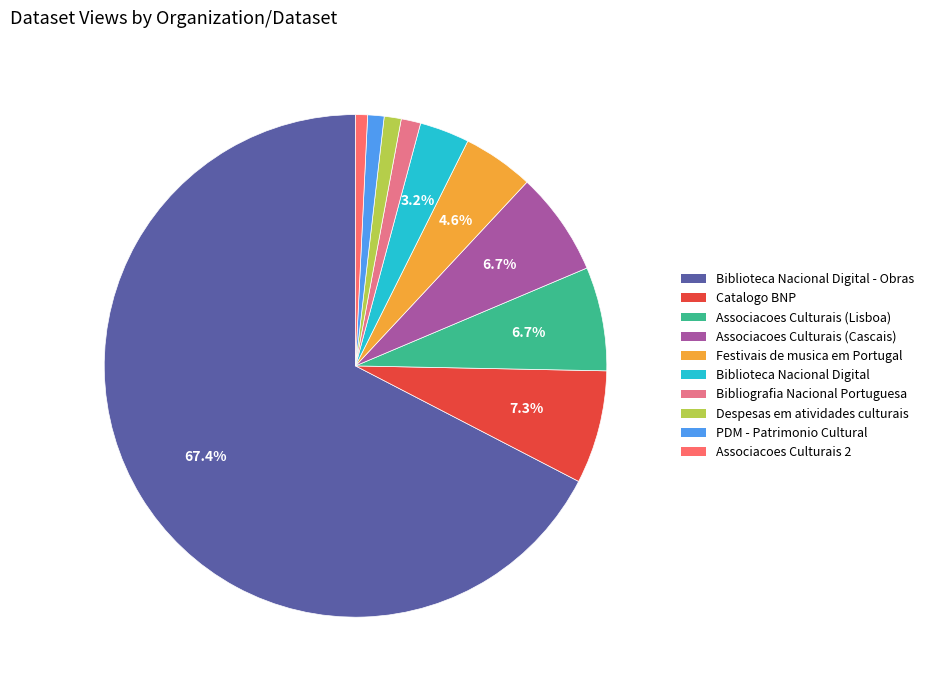

How many slices are in this pie chart?

10